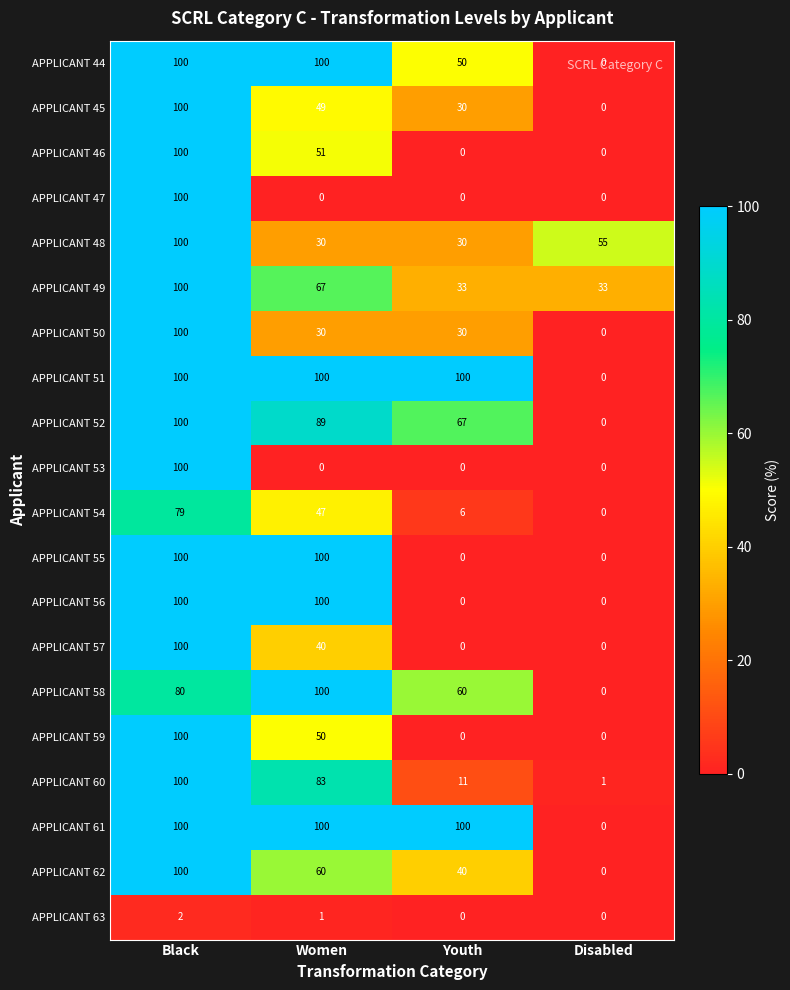

What is the difference between the maximum and minimum values in the APPLICANT 56 series?

100